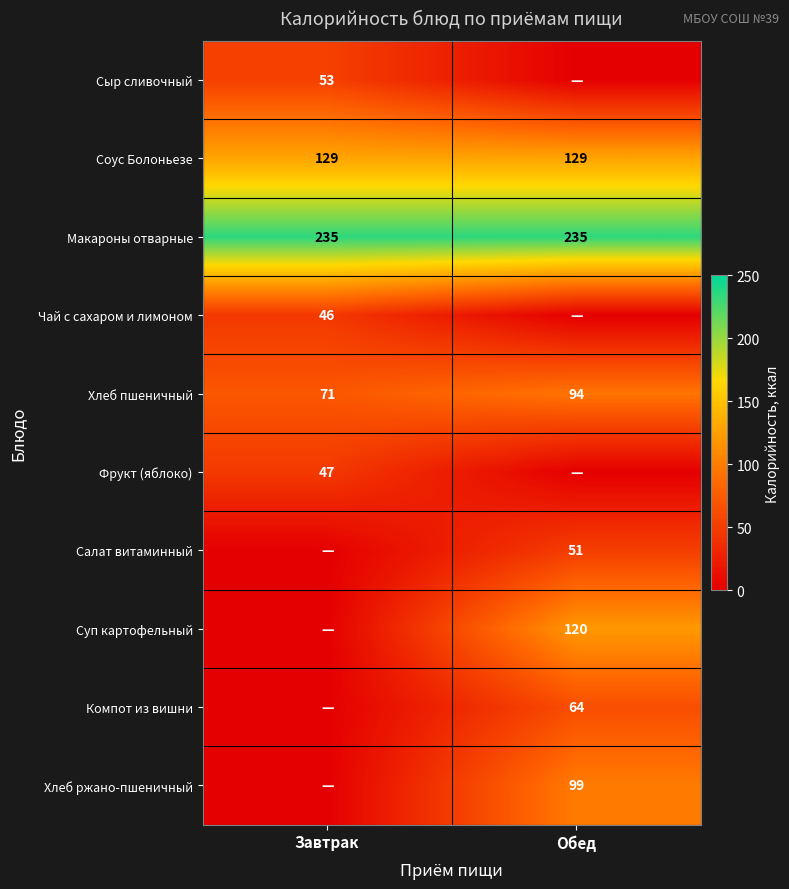

What is the maximum value for Соус Болоньезе?

129